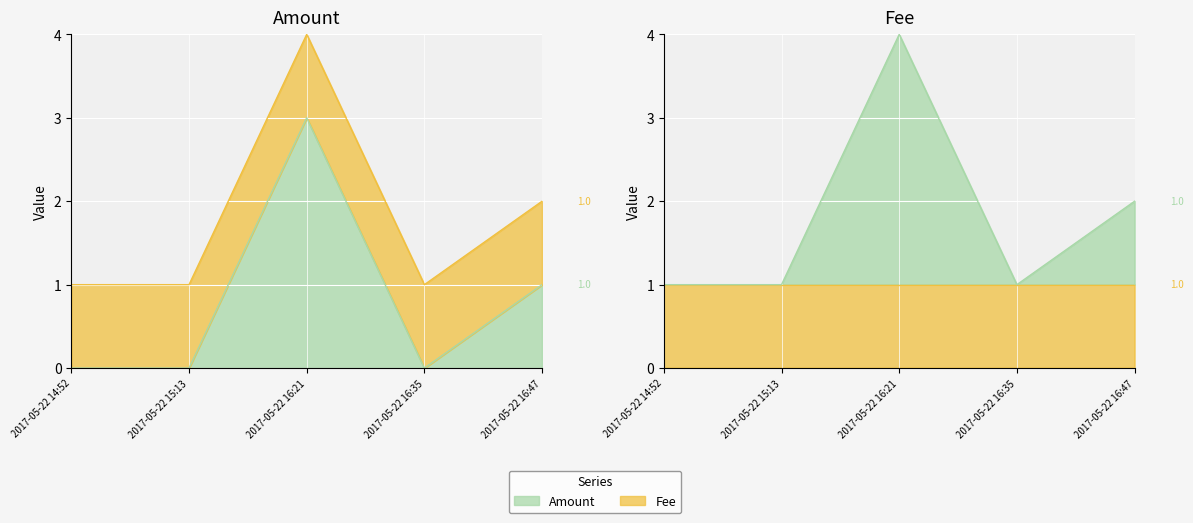

Which label corresponds to the smallest value in the chart?

2017-05-22 14:52